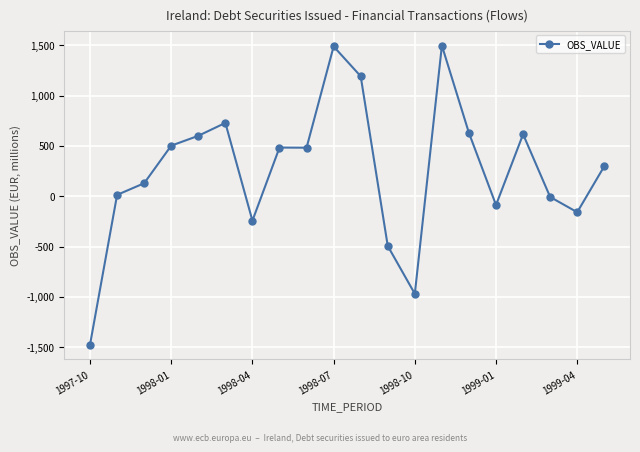

What is the value of the 7th point from the left?

-242.5